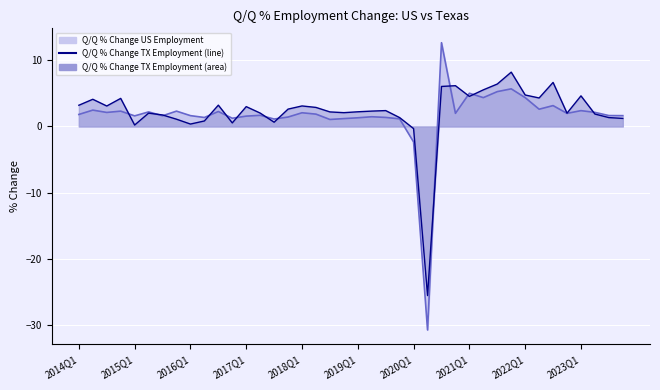

True or false: Q/Q percent change US employment and Q/Q percent change TX employment intersect in this chart.

True